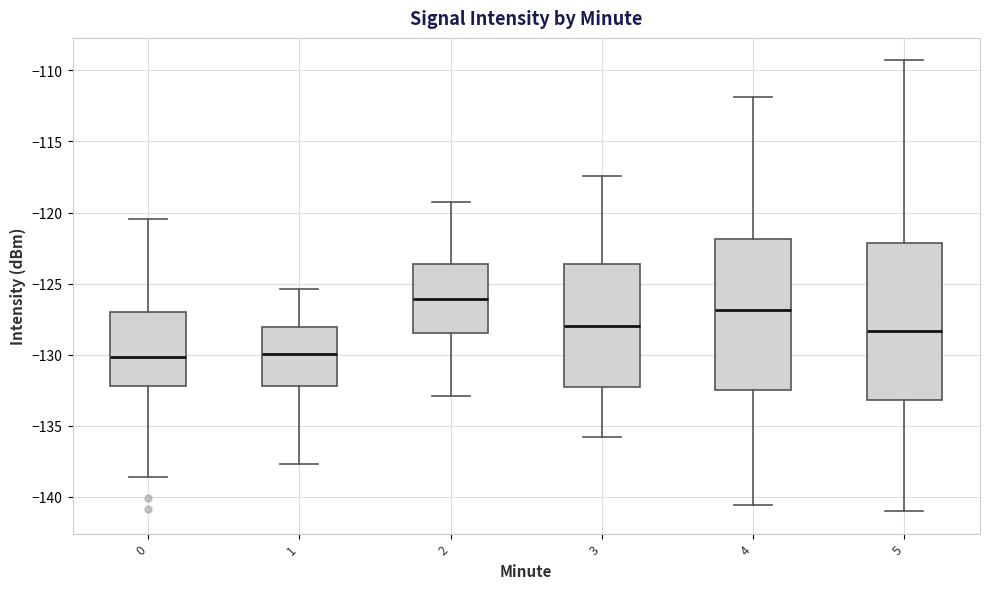

Where does the median line of the box at x = 2 sit on the y-axis? The values are not printed on the chart, so give them approximately, as read against the axis.

-126.0